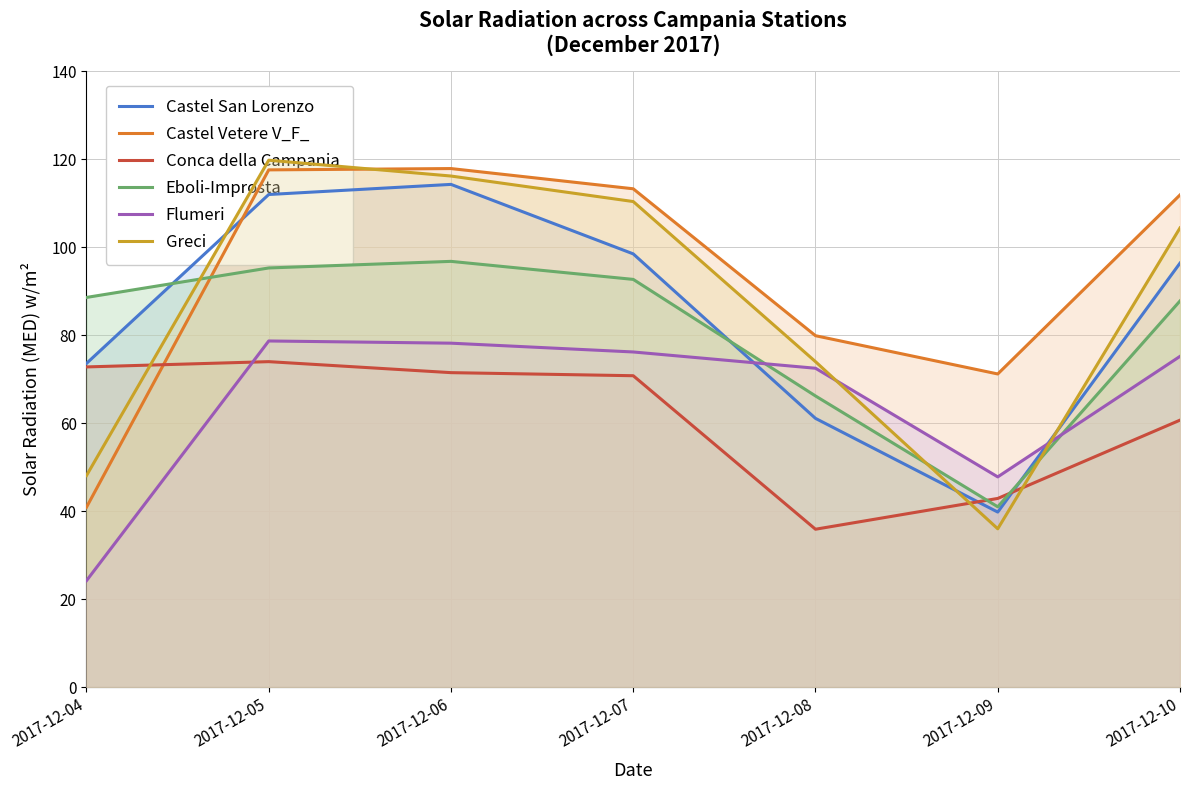

Where is the first local maximum for Castel San Lorenzo?

2017-12-06